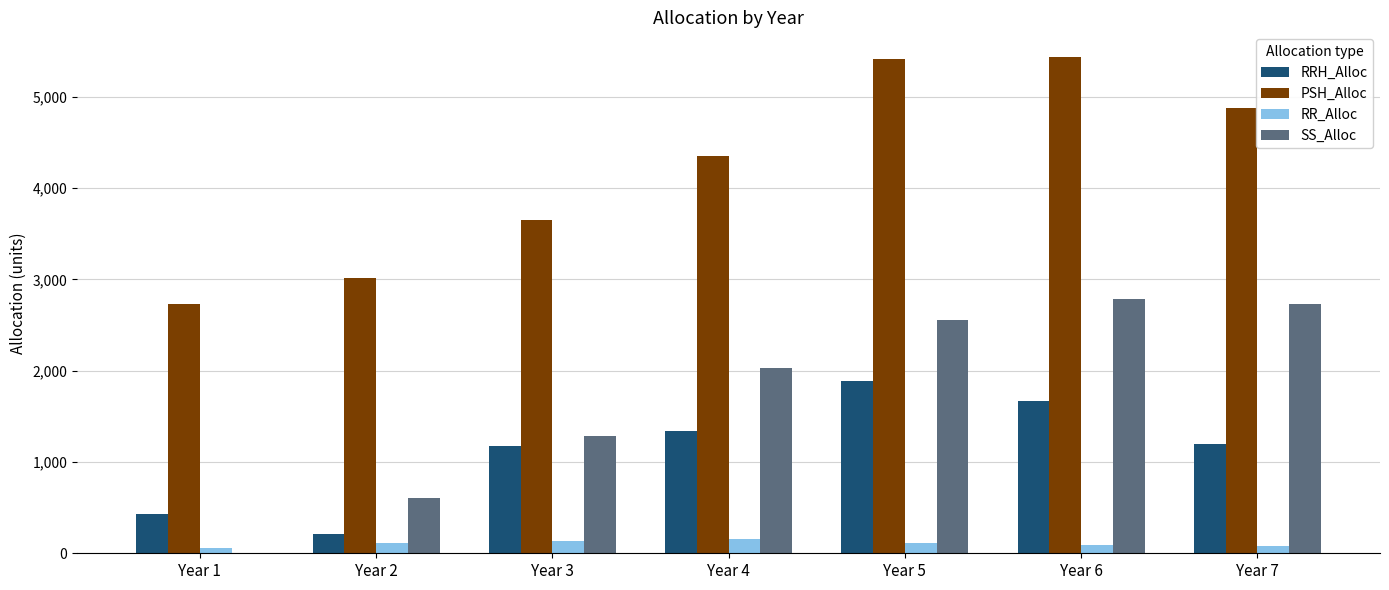

What is the sum of the SS_Alloc values at Year 4 and Year 7?

4762